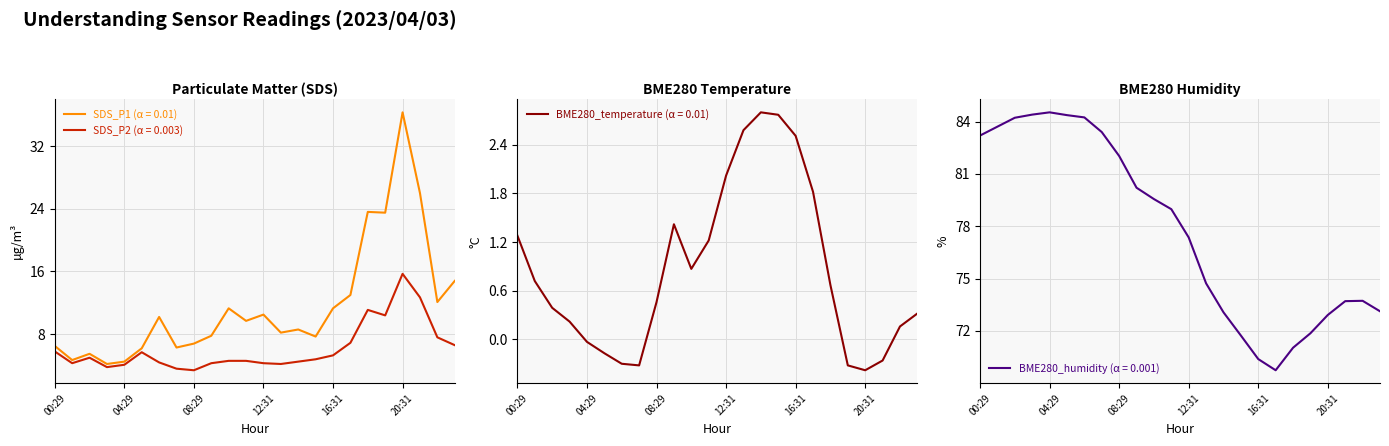

At which category does BME280_humidity reach its first local peak?

04:29